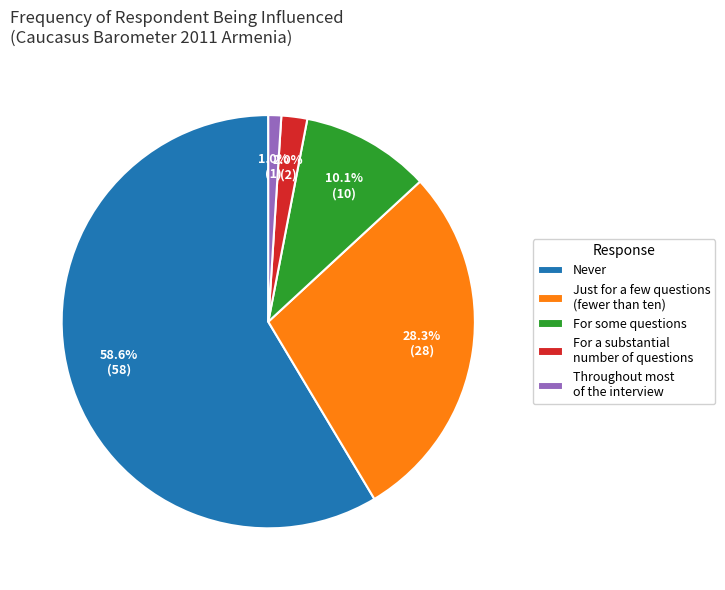

Rank the categories by value from lowest to highest.

Throughout most of the interview, For a substantial number of questions, For some questions, Just for a few questions (fewer than ten), Never